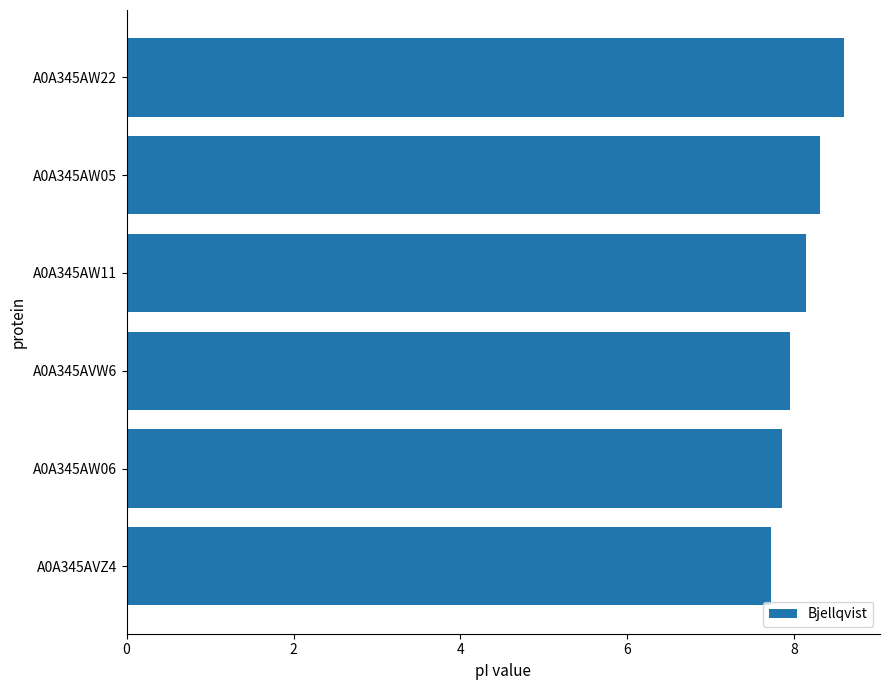

Reading top to bottom, transcribe all the data shown in this chart.

8.6	8.3	8.1	8.0	7.8	7.7